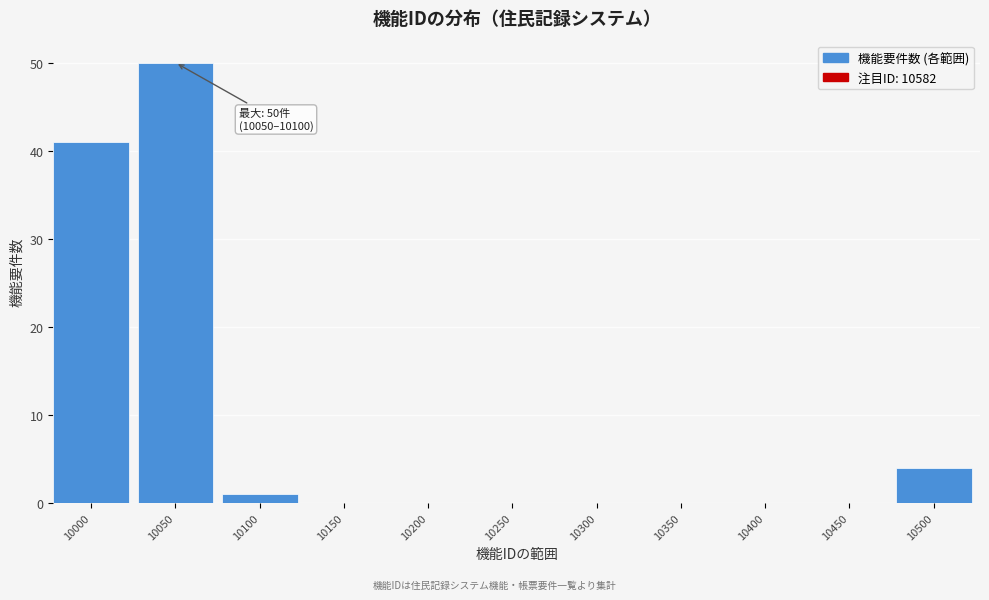

Reading left to right, transcribe all the data shown in this chart.

10000=41	10050=50	10100=1	10150=0	10200=0	10250=0	10300=0	10350=0	10400=0	10450=0	10500=4